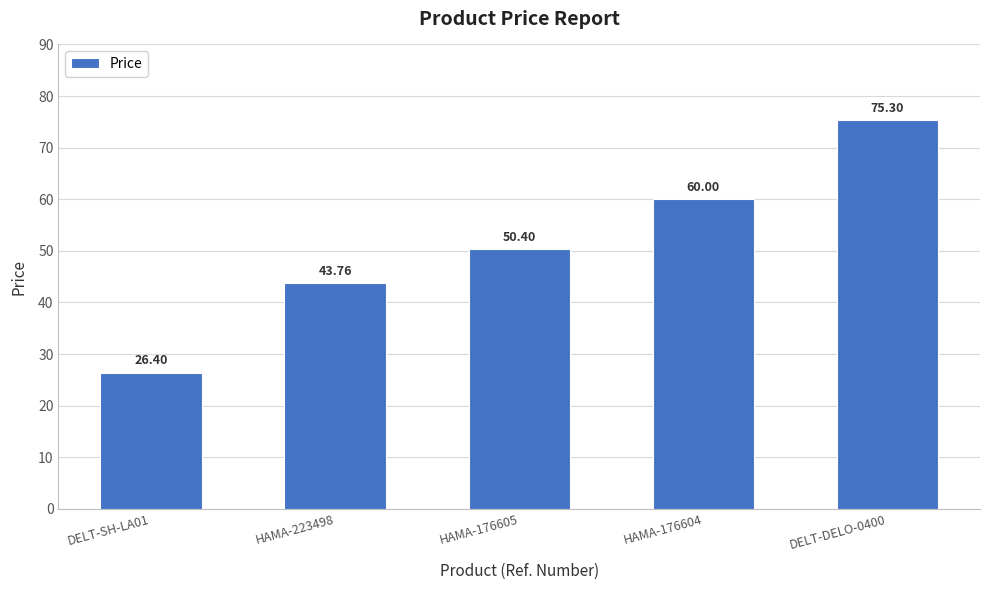

How many distinct data groups are displayed?

1